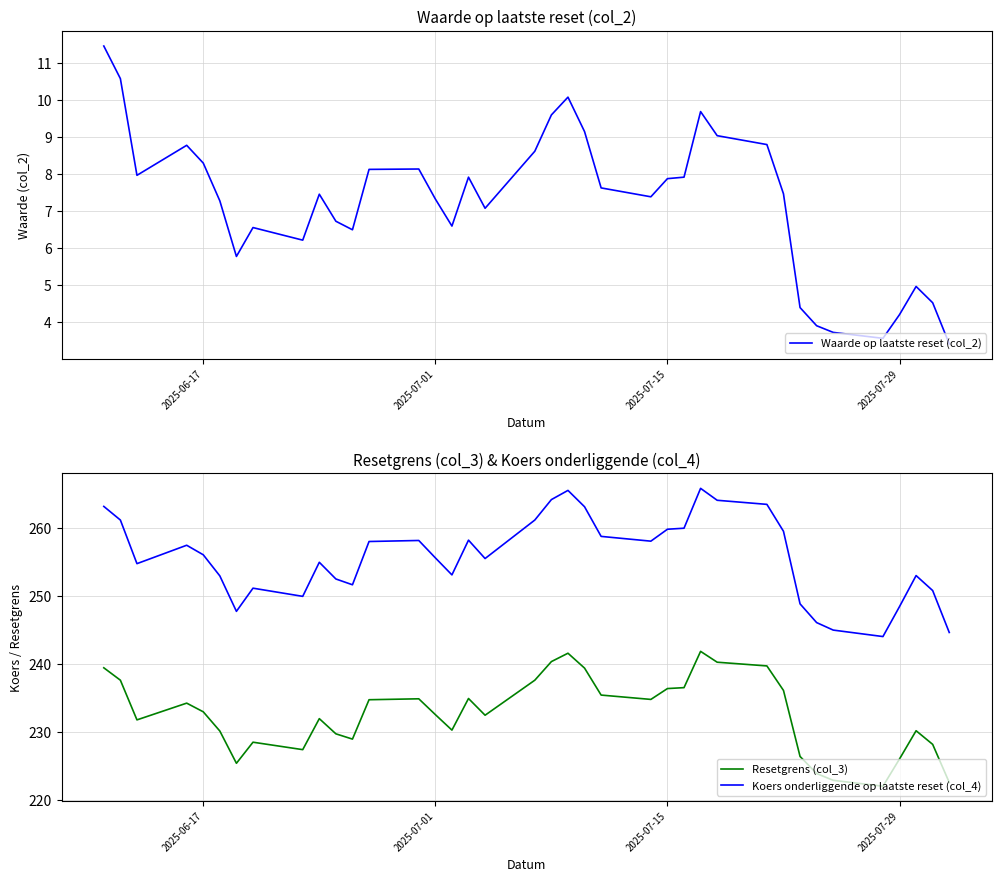

True or false: Resetgrens (col_3) and Koers onderliggende op laatste reset (col_4) cross at least once.

False